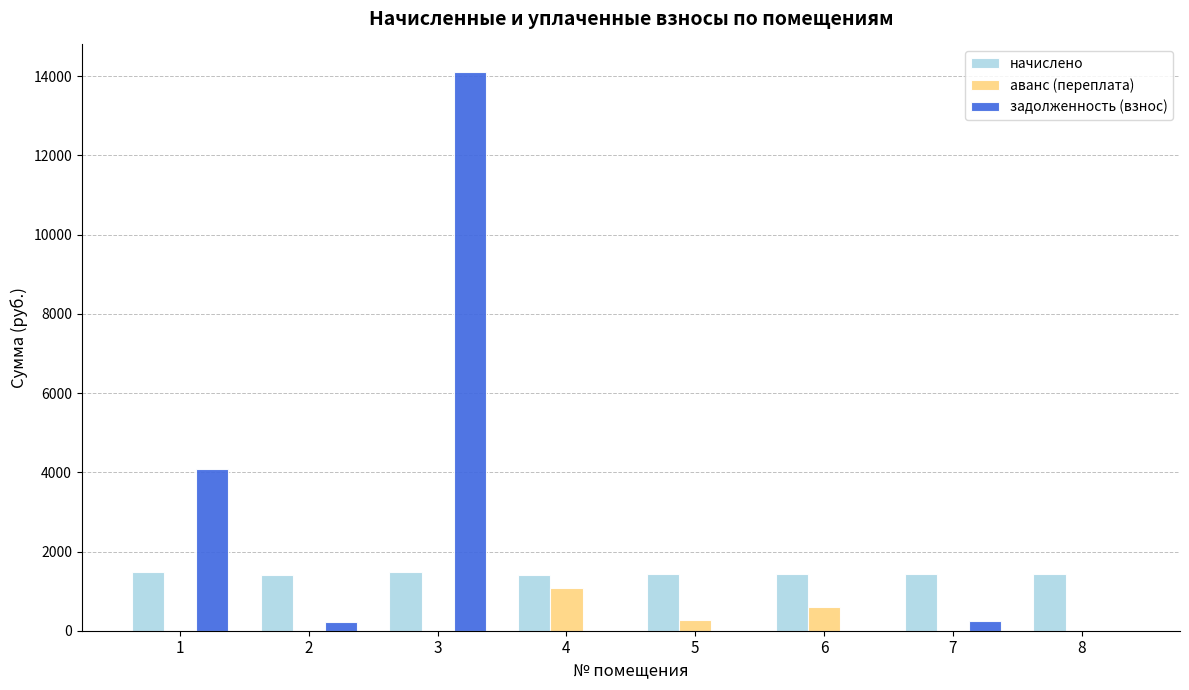

Where is аванс (переплата) nearest to the value 535?

6